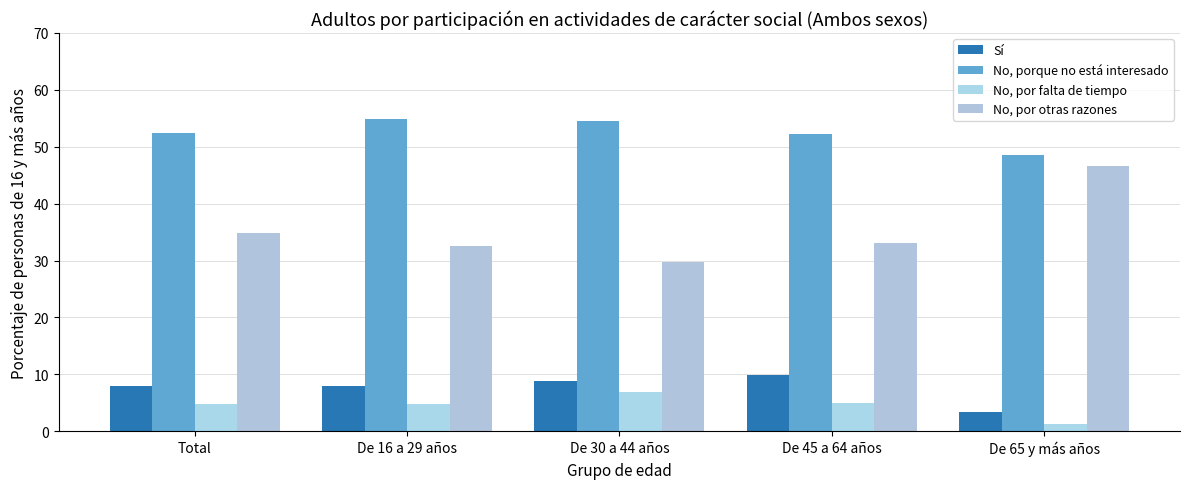

At Total, list the series in order from smallest to largest.

No, por falta de tiempo, Sí, No, por otras razones, No, porque no está interesado